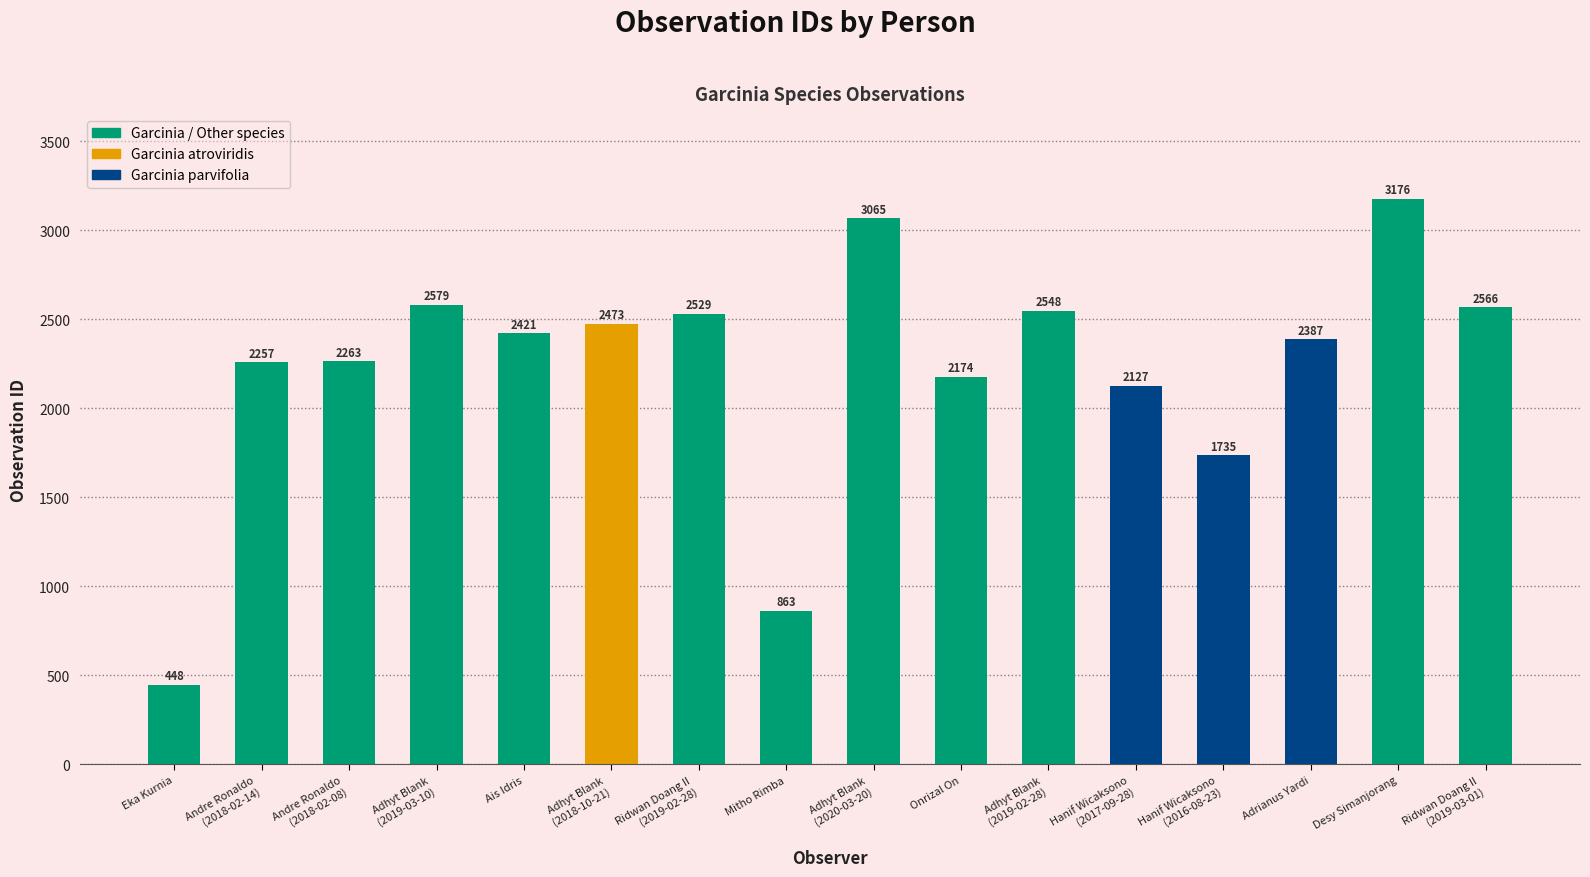

What is the label of the 14th bar from the right?

Andre Ronaldo
(2018-02-08)